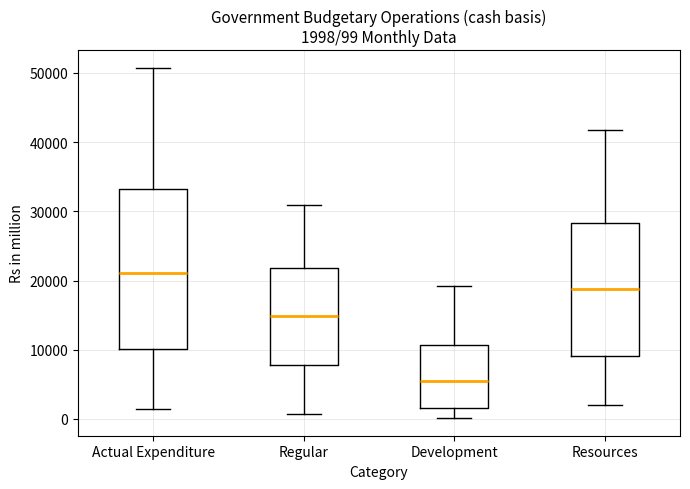

Which box's median line is the lowest?

Development